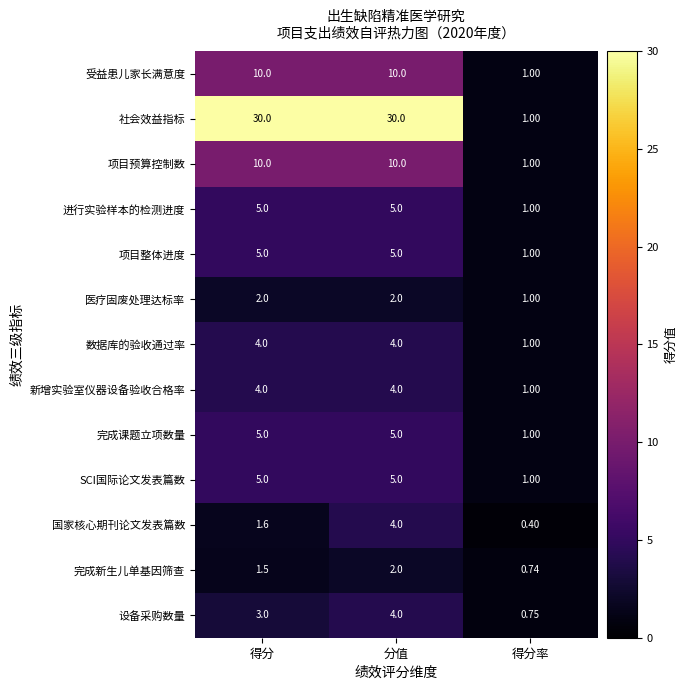

Is the value of 新增实验室仪器设备验收合格率 at 分值 greater than the value of 完成课题立项数量 at 得分率?

Yes